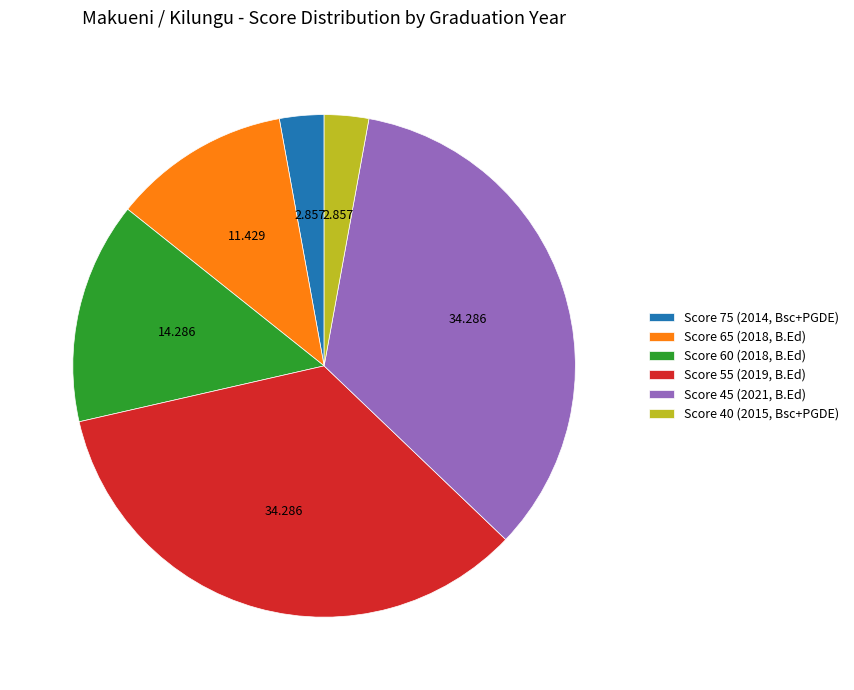

Does Score 75 (2014, Bsc+PGDE) represent more than half of the total?

No